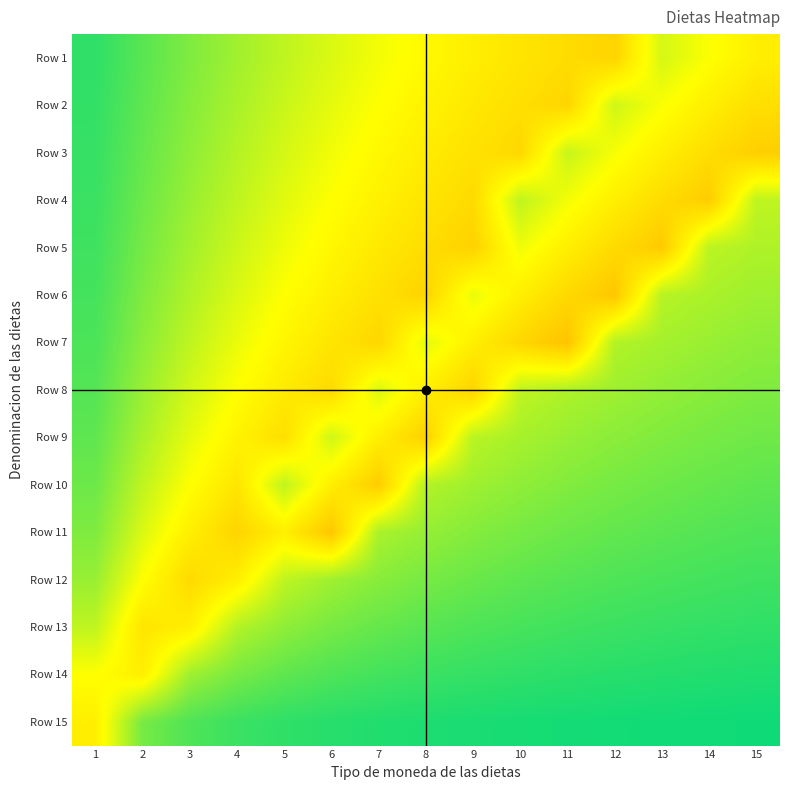

What is the spread (max minus min) of values at 1?

0.3